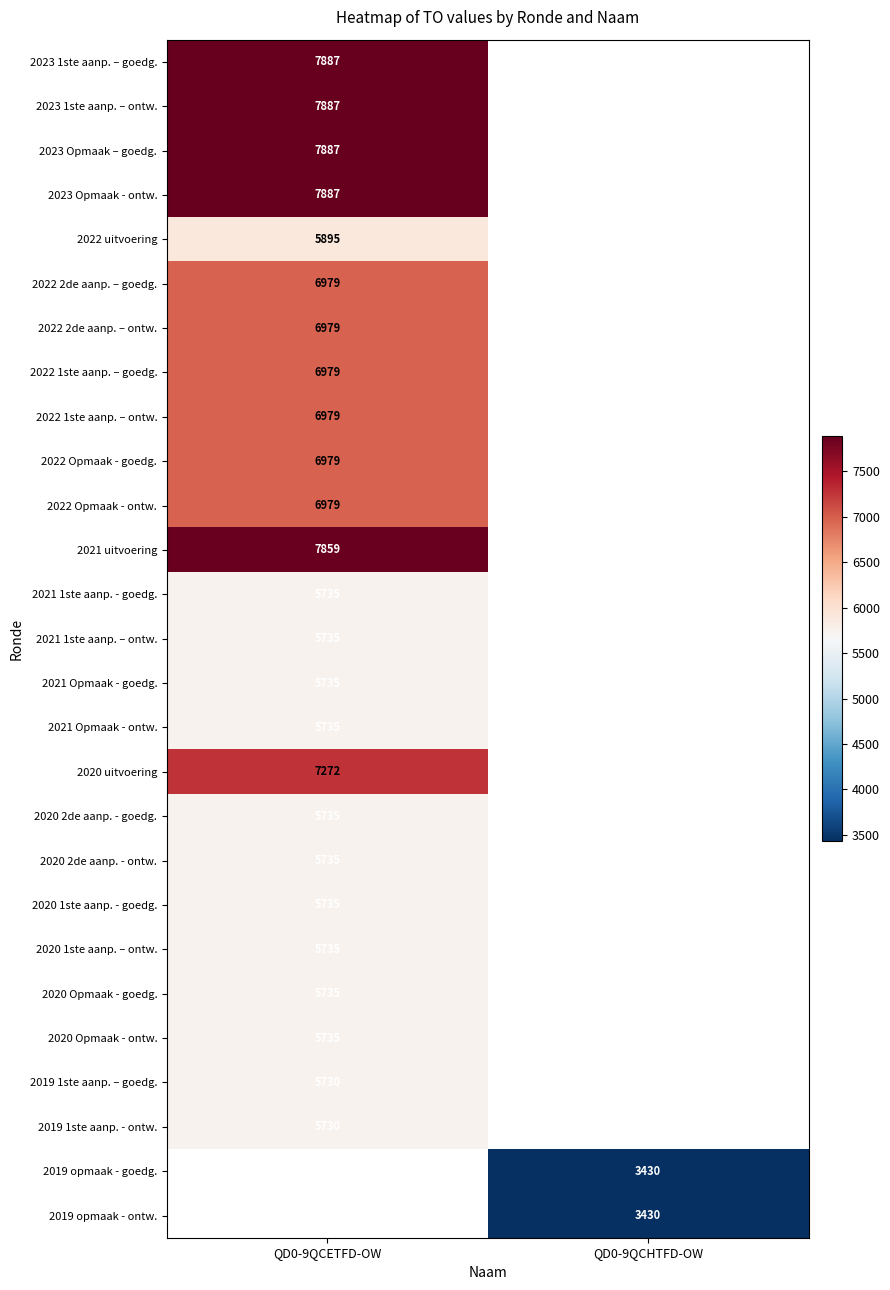

What is the maximum value shown in the chart?

7887.0